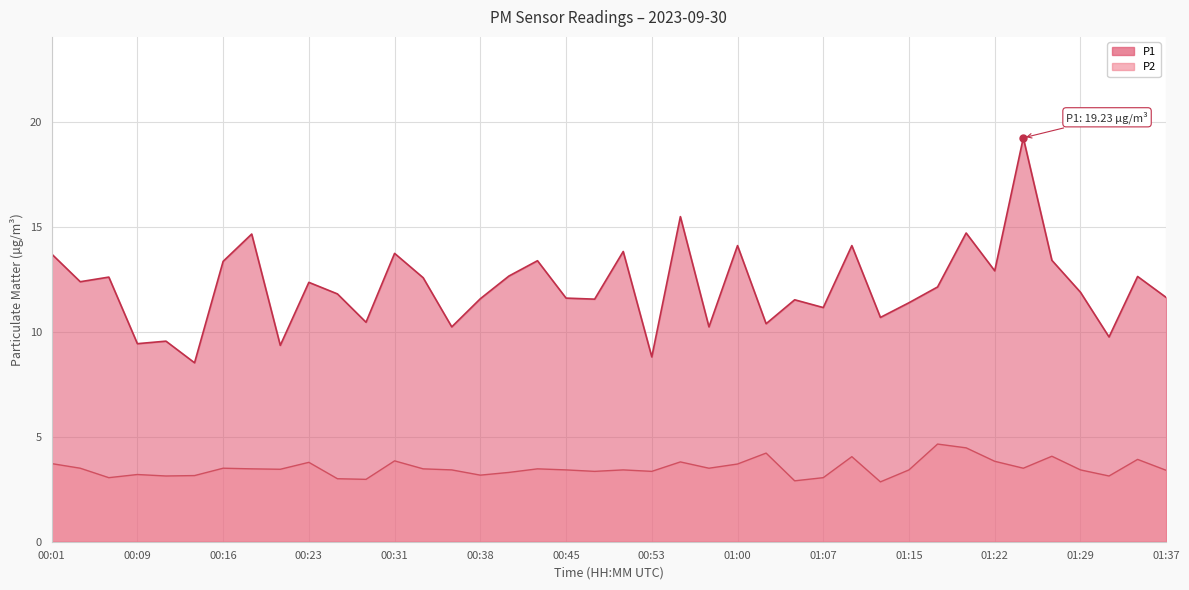

Which category has the highest value in the P1 series?

01:24